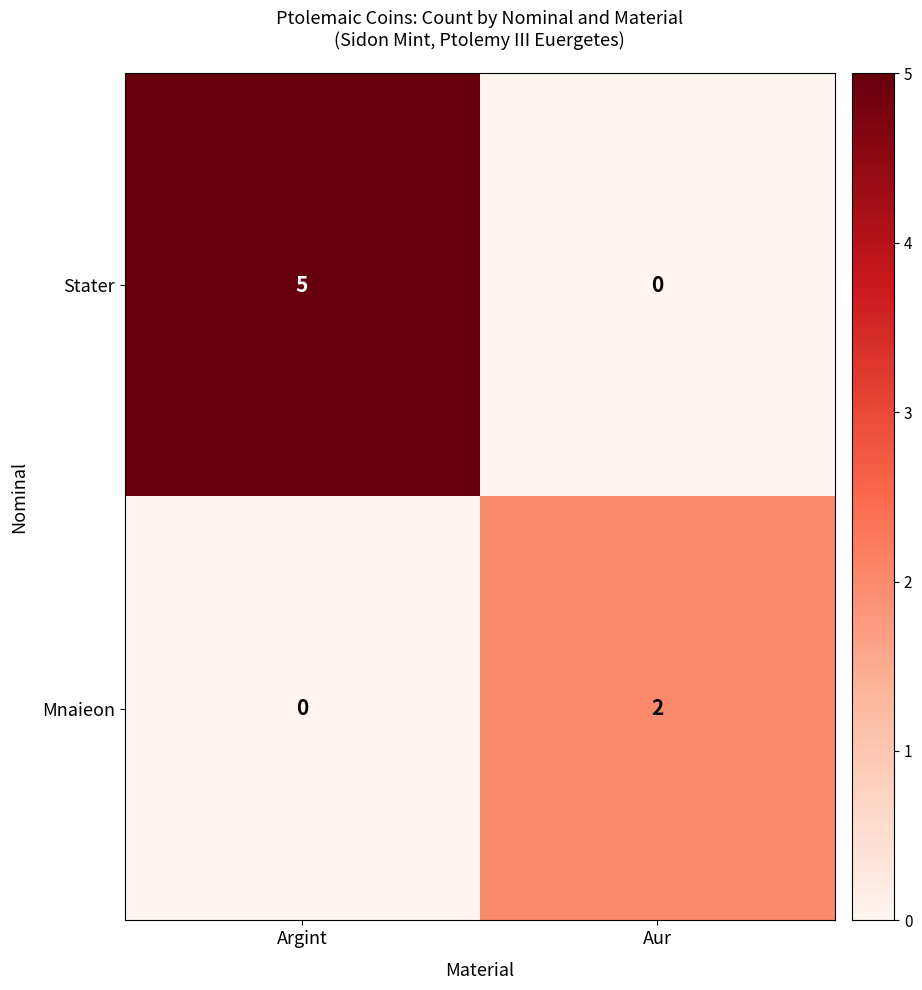

What is the sum of the Stater values at Aur and Argint?

5